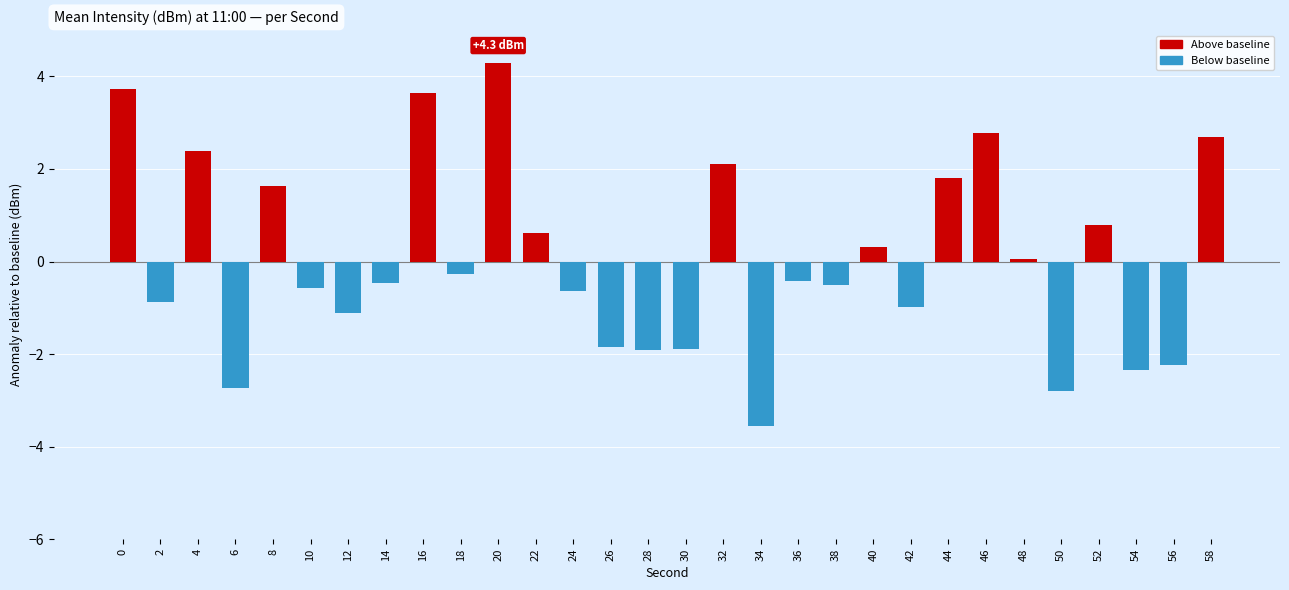

What is the value of the 12th bar from the left?

0.6